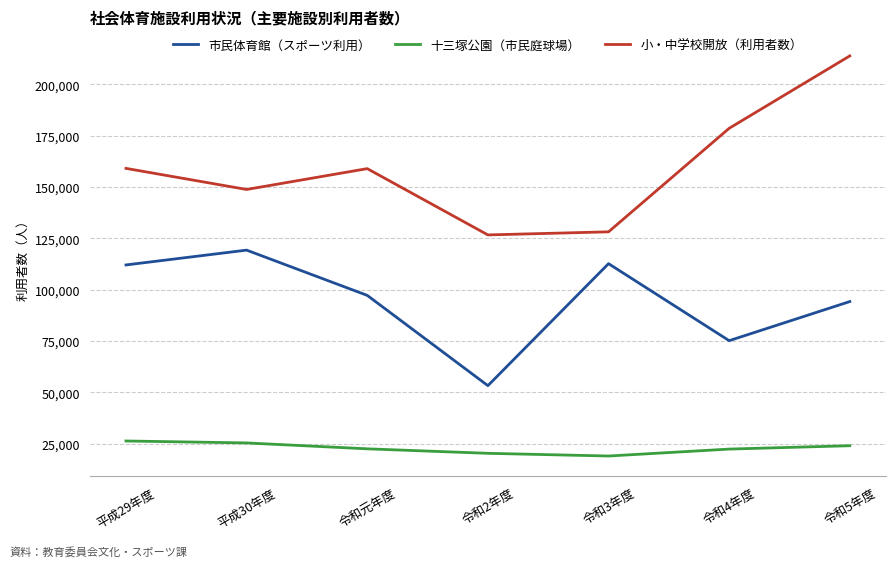

At how many categories does at least one series exceed 162595?

2